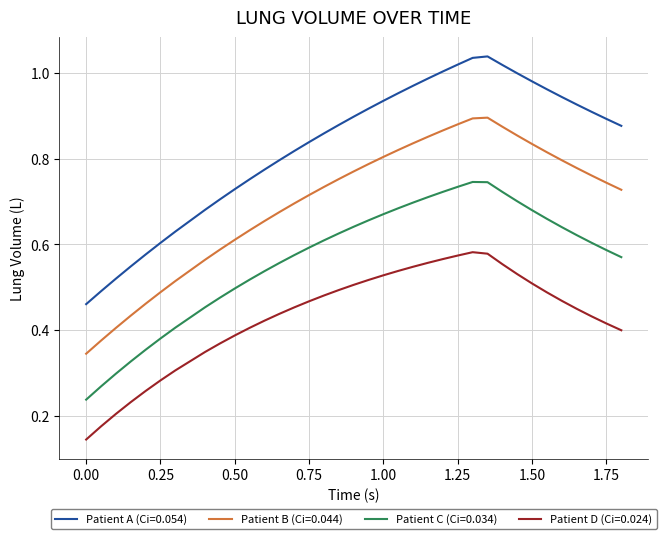

Which series has the widest spread of values?

Patient A (Ci=0.054)